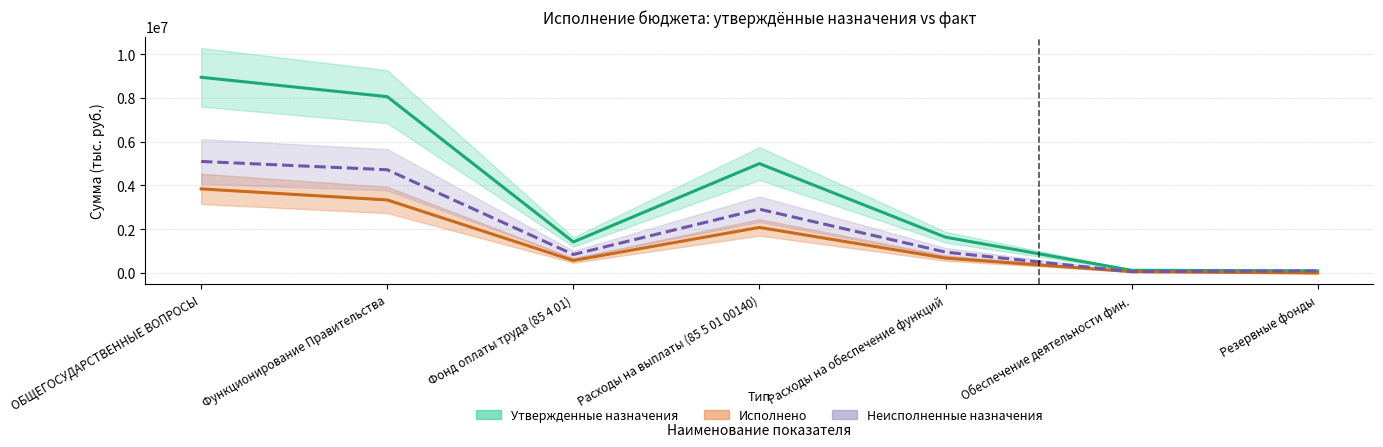

True or false: Неисполненные назначения has more than 0 interior local peaks.

True